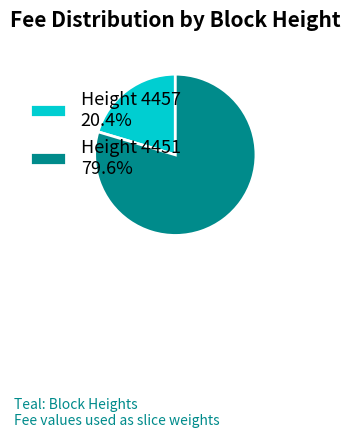

Is the sum of Height 4451 79.6% and Height 4457 20.4% greater than half?

Yes